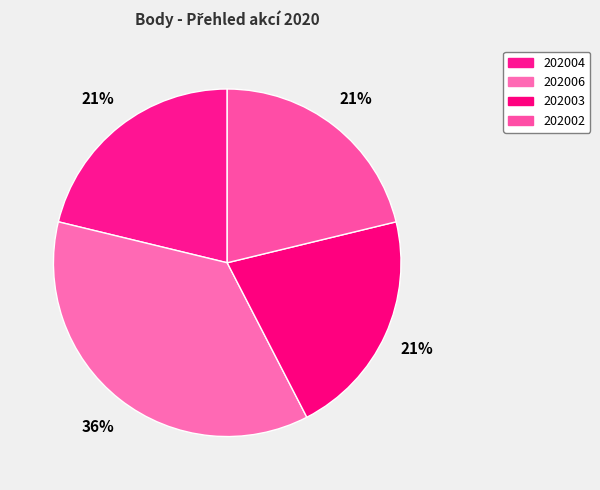

Is it true that 202003 is 8% of the pie?

False